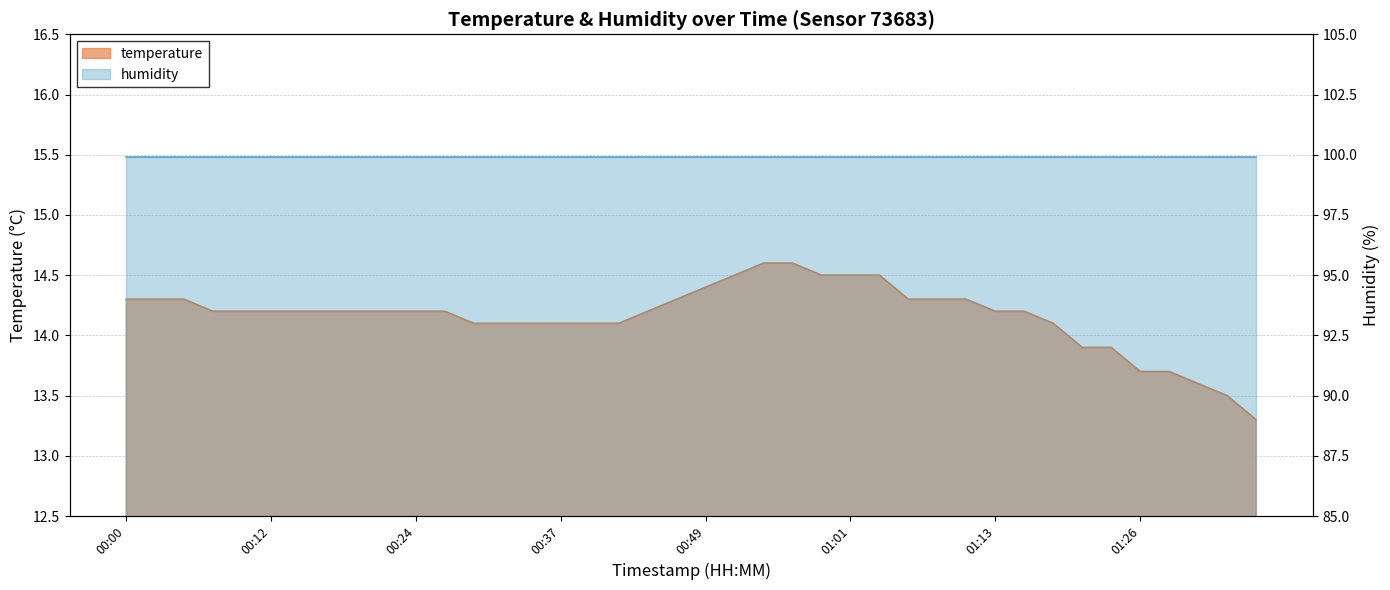

The value at 01:08 is 20.5. True or false?

False